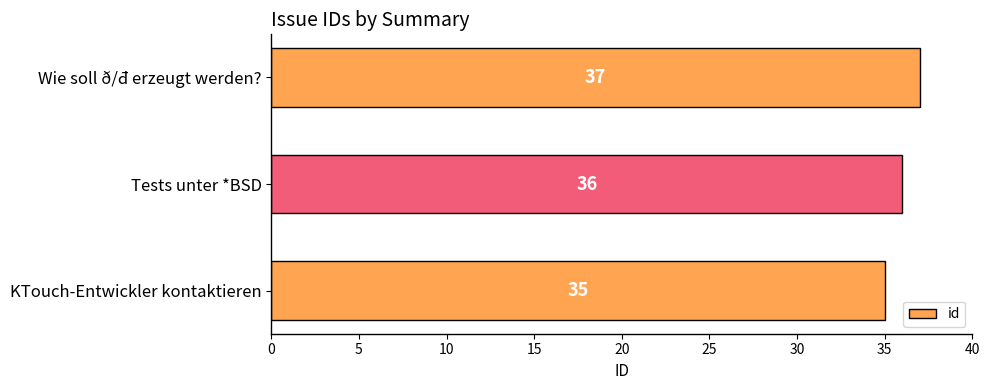

What is the smallest value displayed?

35